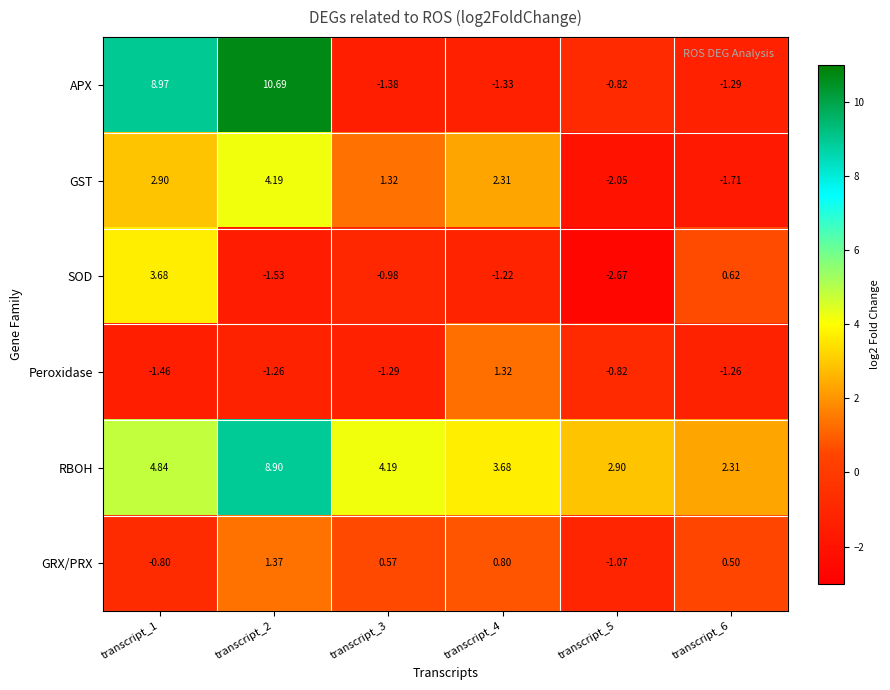

Which series changed the most between transcript_4 and transcript_6?

GST